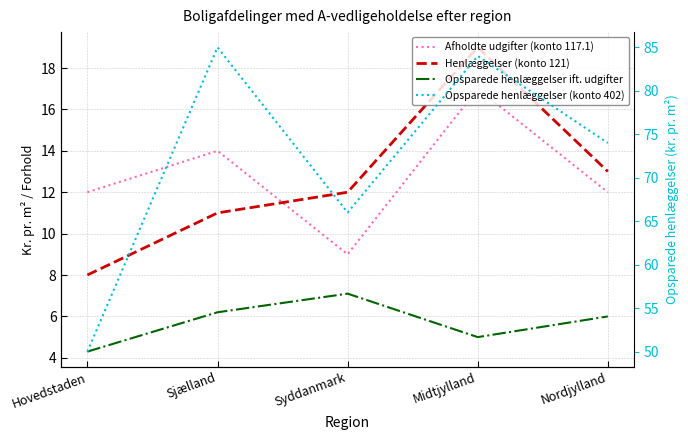

How many lines are shown in the chart?

4